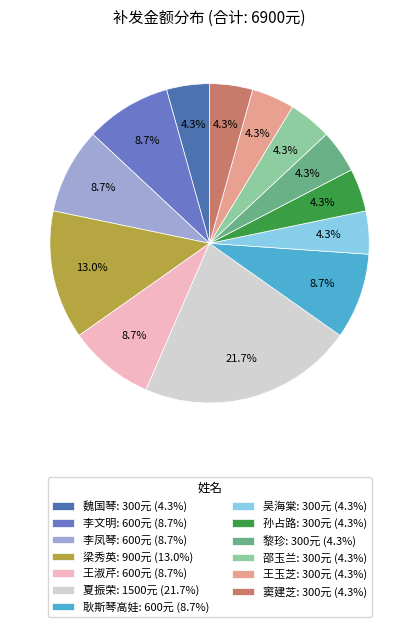

What is the ratio of the value at 梁秀英 to the value at 耿斯琴高娃?

1.5